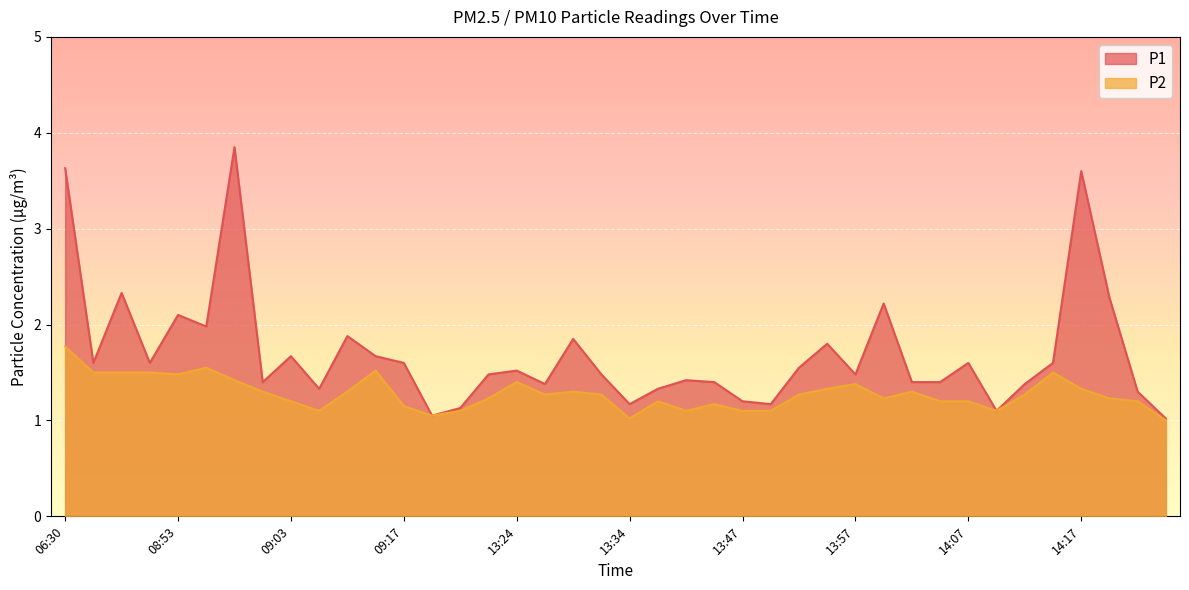

True or false: P1 has a value of 1.6 at 09:19.

False